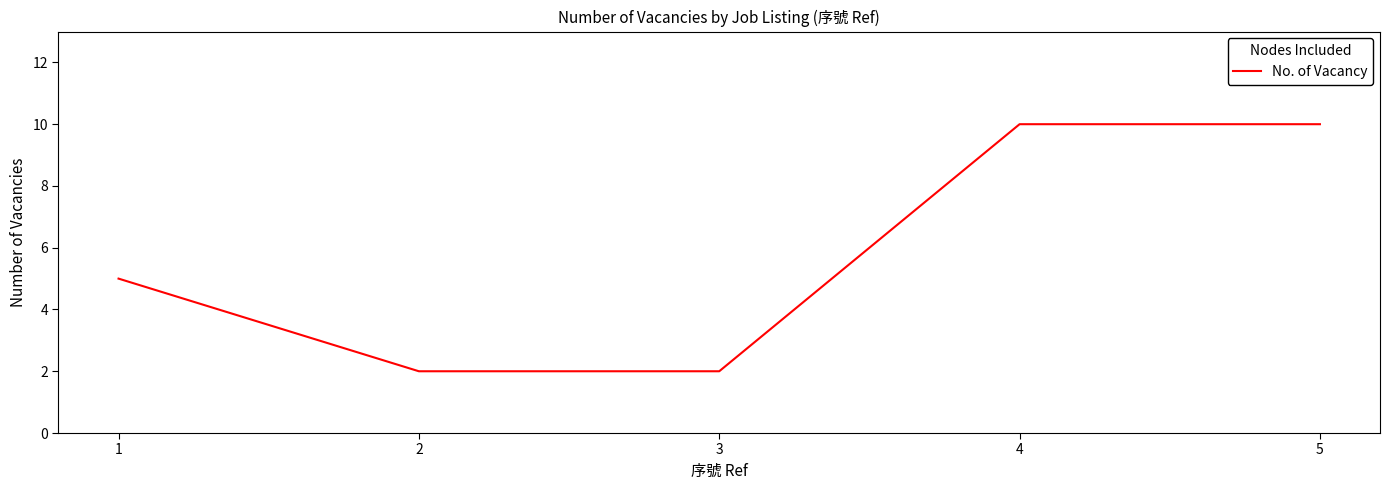

How many values are below 5?

2